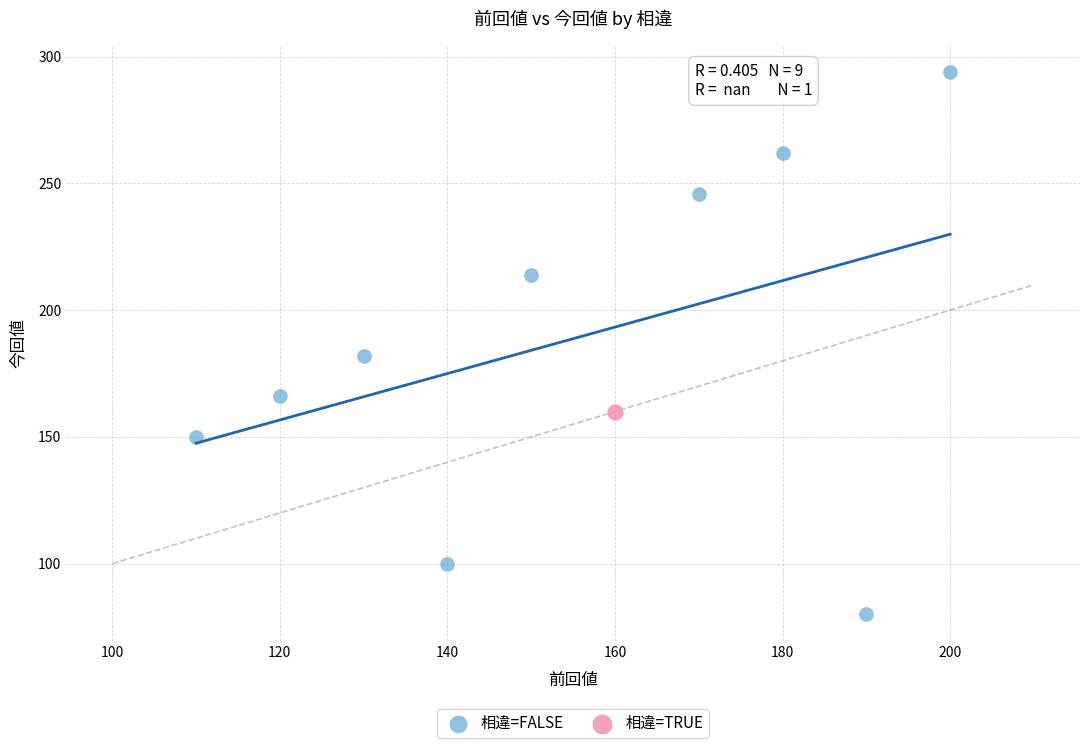

What are all the series names shown in the legend?

相違=FALSE, 相違=TRUE